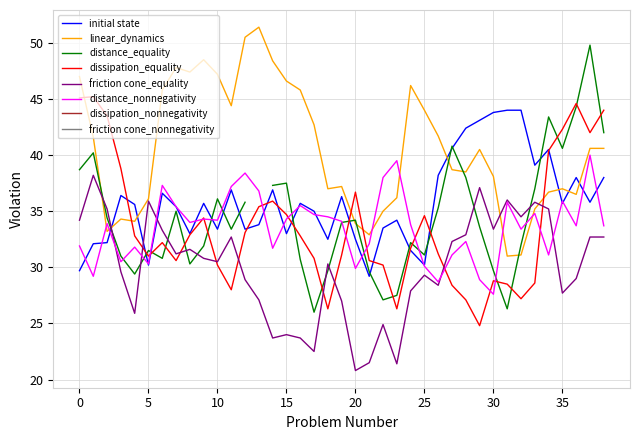

Which series has the largest total across all categories?

linear_dynamics